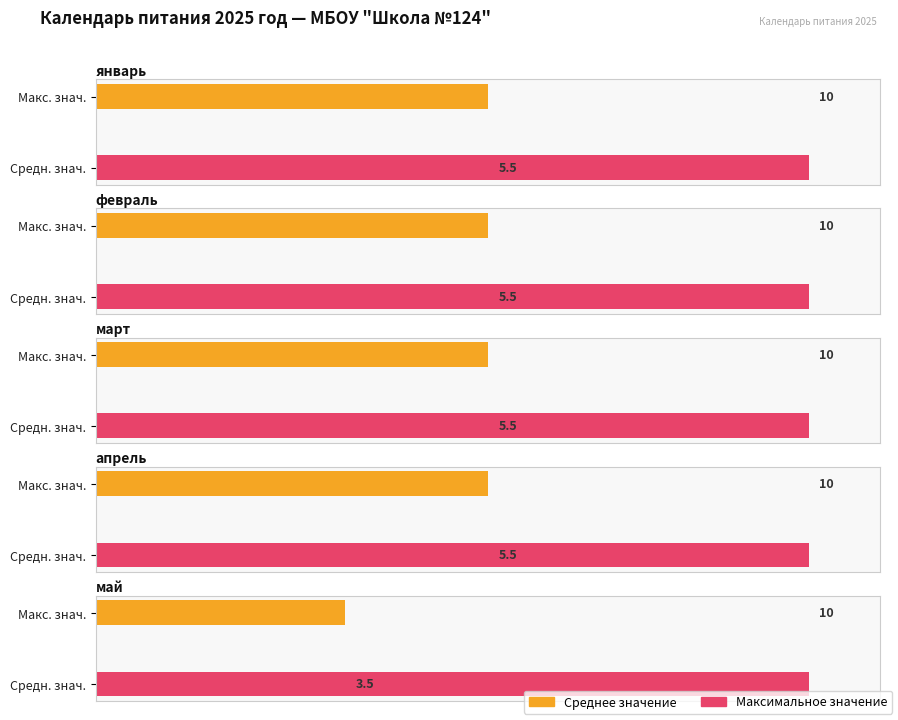

The январь series shows 6 at 5. True or false?

True